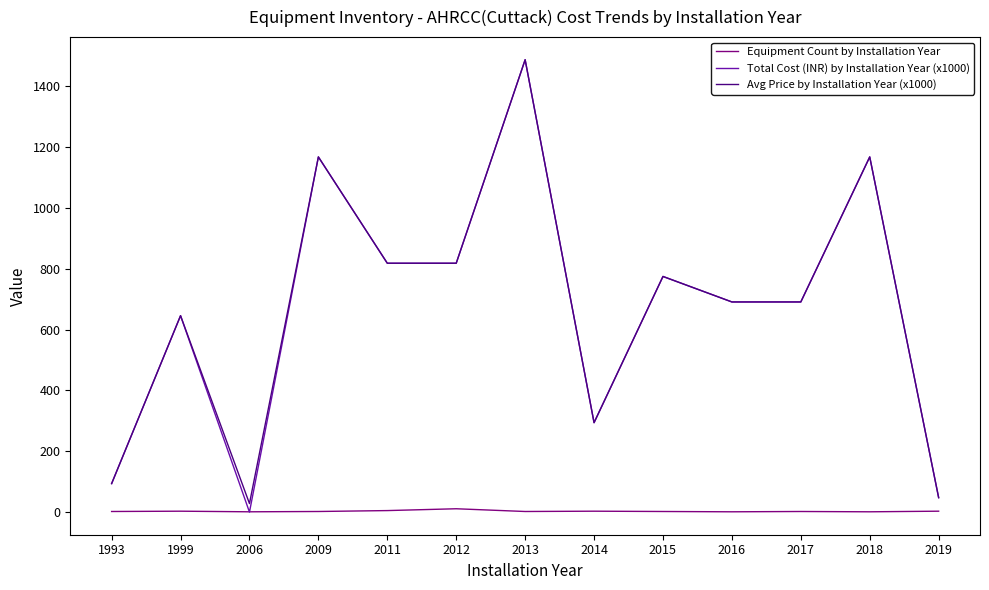

In Equipment Count by Installation Year, how many points are lower than both neighbors (excluding endpoints)?

4